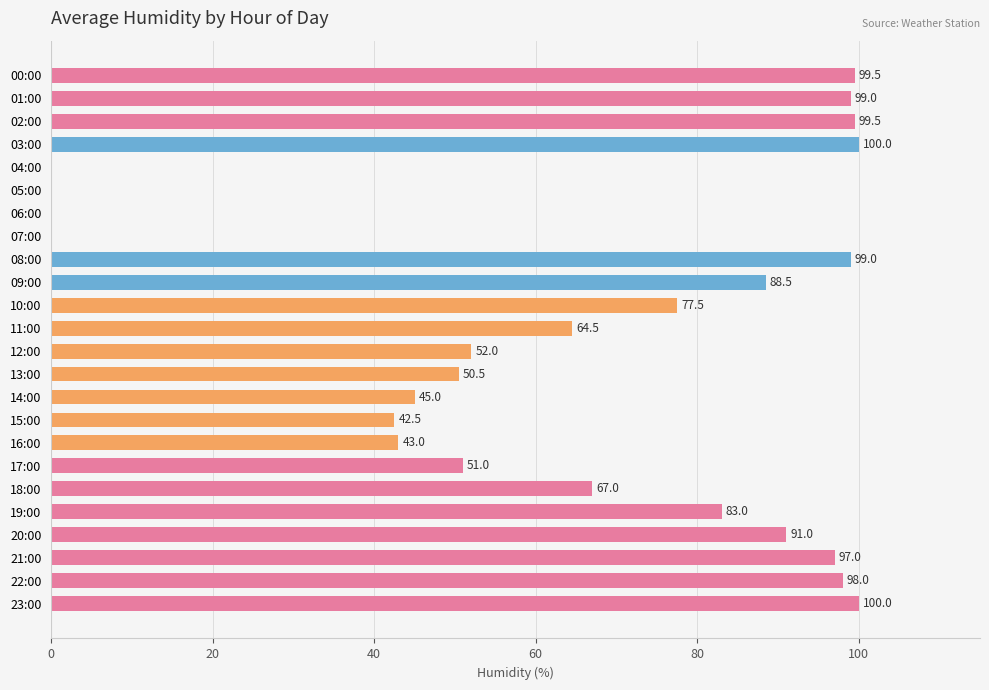

Reading top to bottom, extract all data points from this chart.

00:00=99.5	01:00=99.0	02:00=99.5	03:00=100.0	04:00=0.0	05:00=0.0	06:00=0.0	07:00=0.0	08:00=99.0	09:00=88.5	10:00=77.5	11:00=64.5	12:00=52.0	13:00=50.5	14:00=45.0	15:00=42.5	16:00=43.0	17:00=51.0	18:00=67.0	19:00=83.0	20:00=91.0	21:00=97.0	22:00=98.0	23:00=100.0